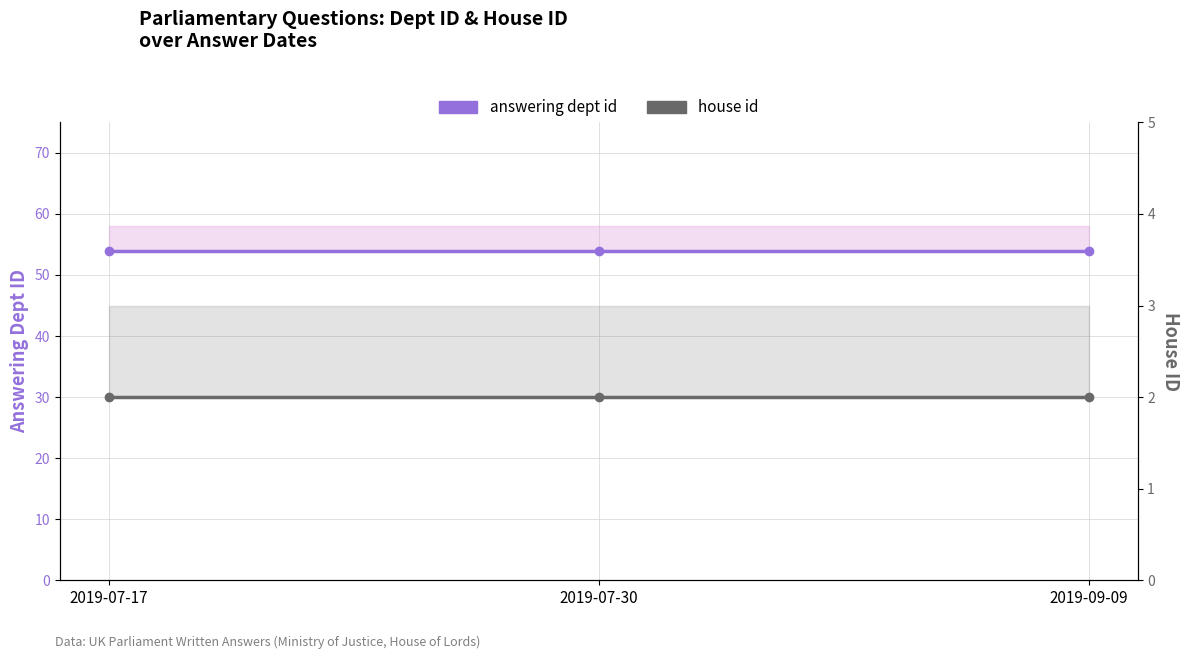

What is the average value of the answering dept id series?

54